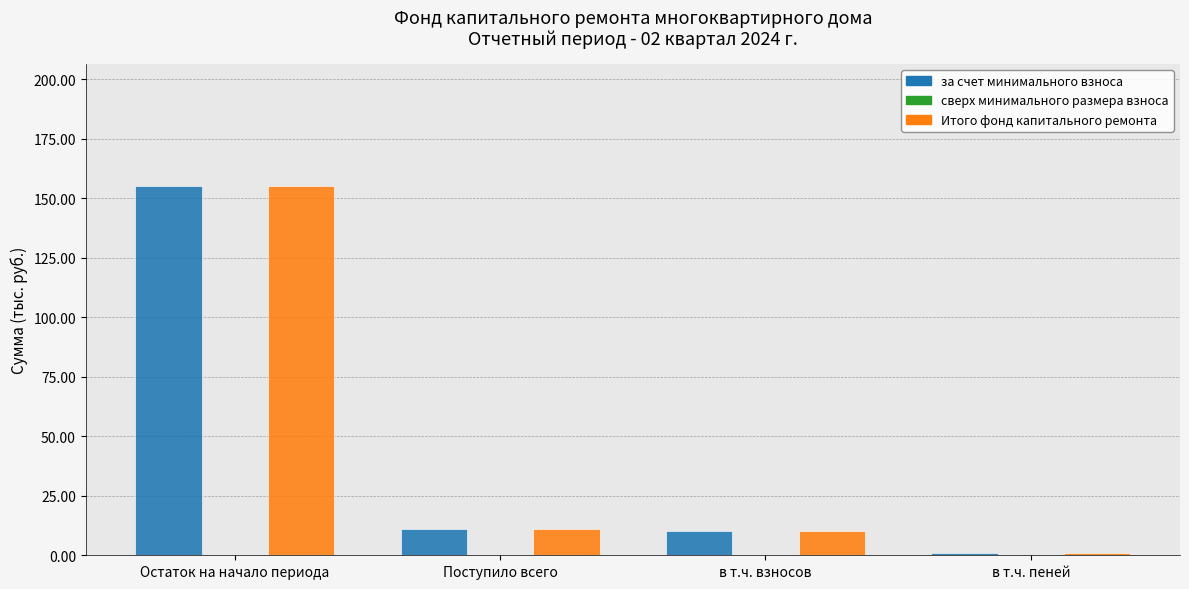

What is the total value across all series at Поступило всего?

22.4